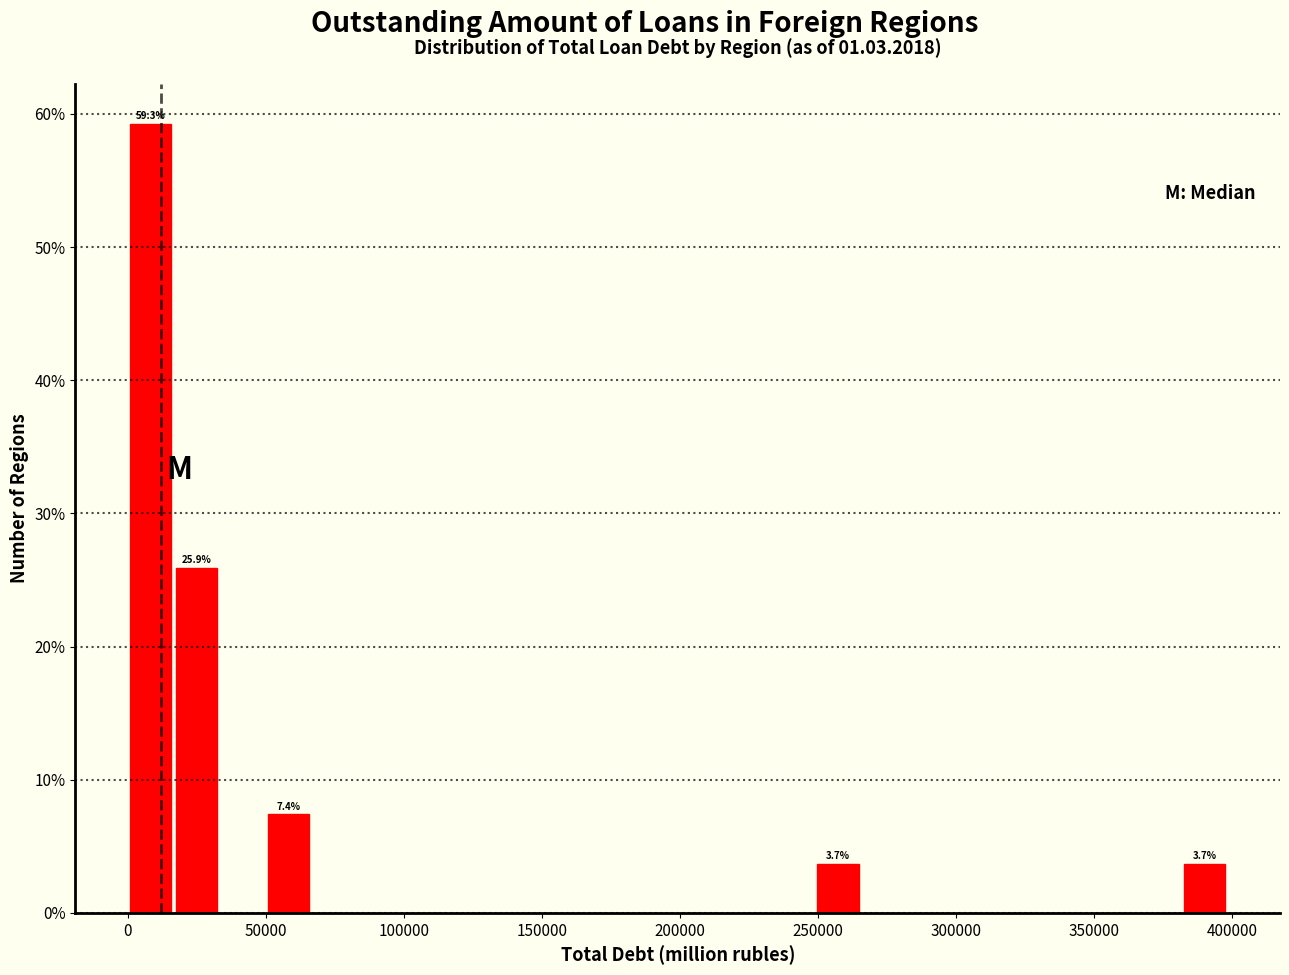

Around what value on the x-axis is the tallest bar? Give the approximate position of its centre, as read against the axis.

10000